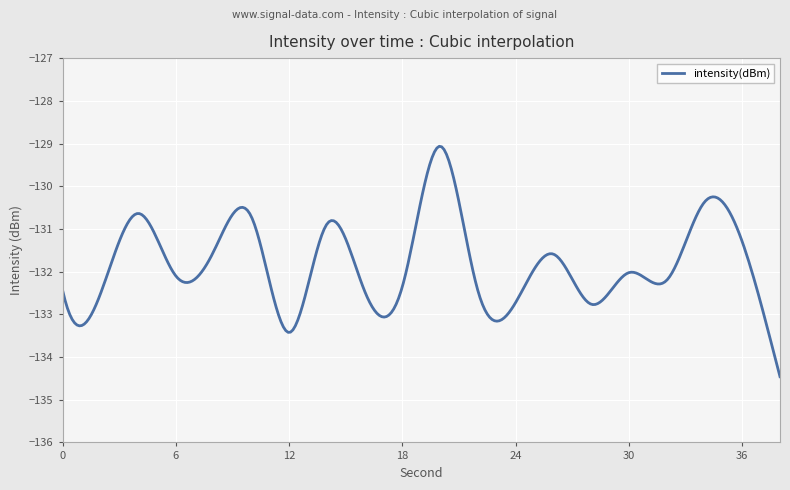

What is the average value?

-131.8